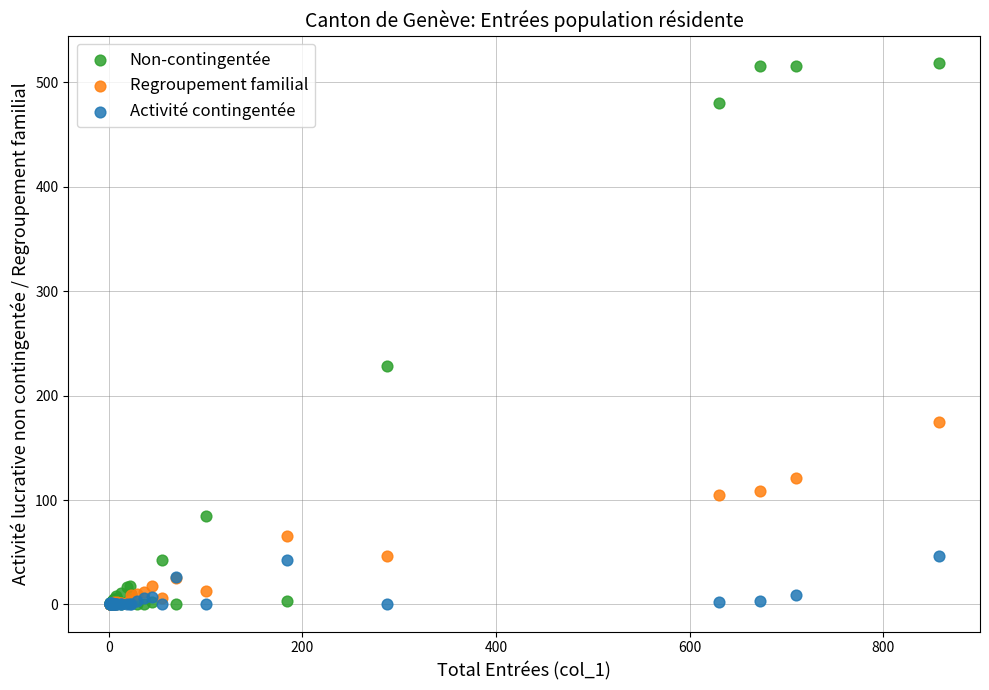

Which series has the widest spread of Y values?

Non-contingentée